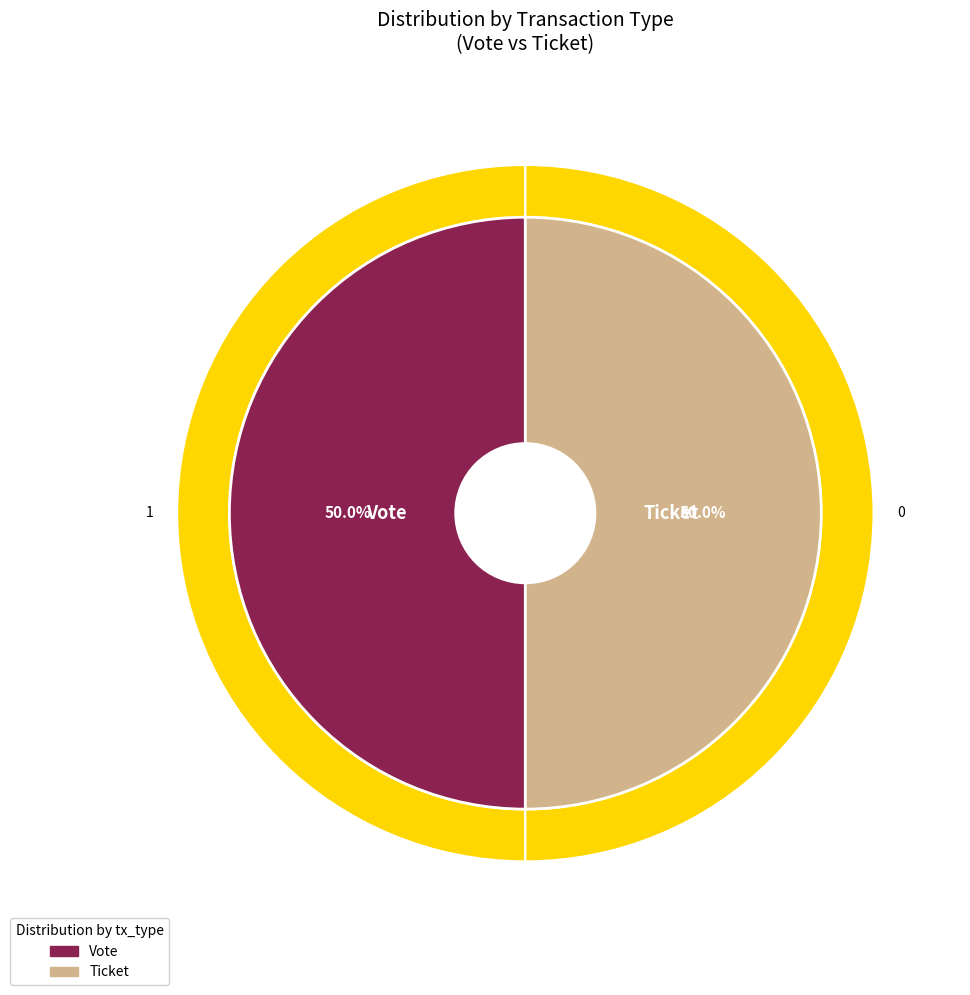

What percentage do Ticket (io_index=0) and Vote (io_index=1) together represent?

100.0%